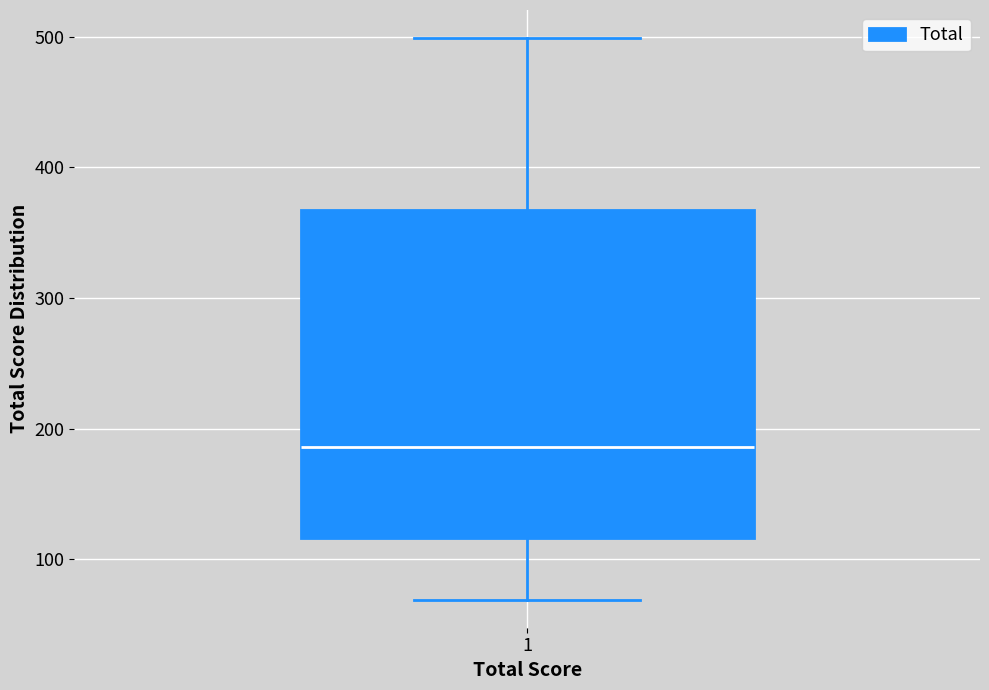

Read this box plot against the y-axis: the position of the median line, the range covered by the box, and the ends of both whiskers. The values are not printed on the chart, so give them approximately, as read against the axis.

median 190, box 120 to 370, whiskers 70 to 500